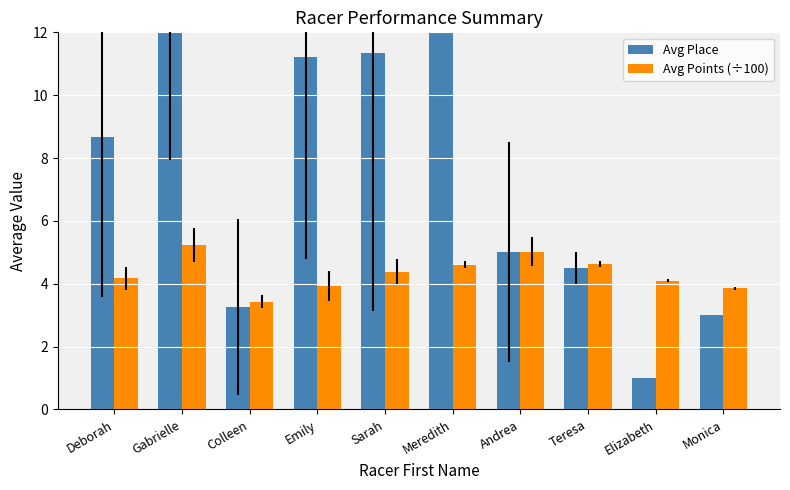

What is the value of the Avg Place bar at the 5th from the left?

11.3